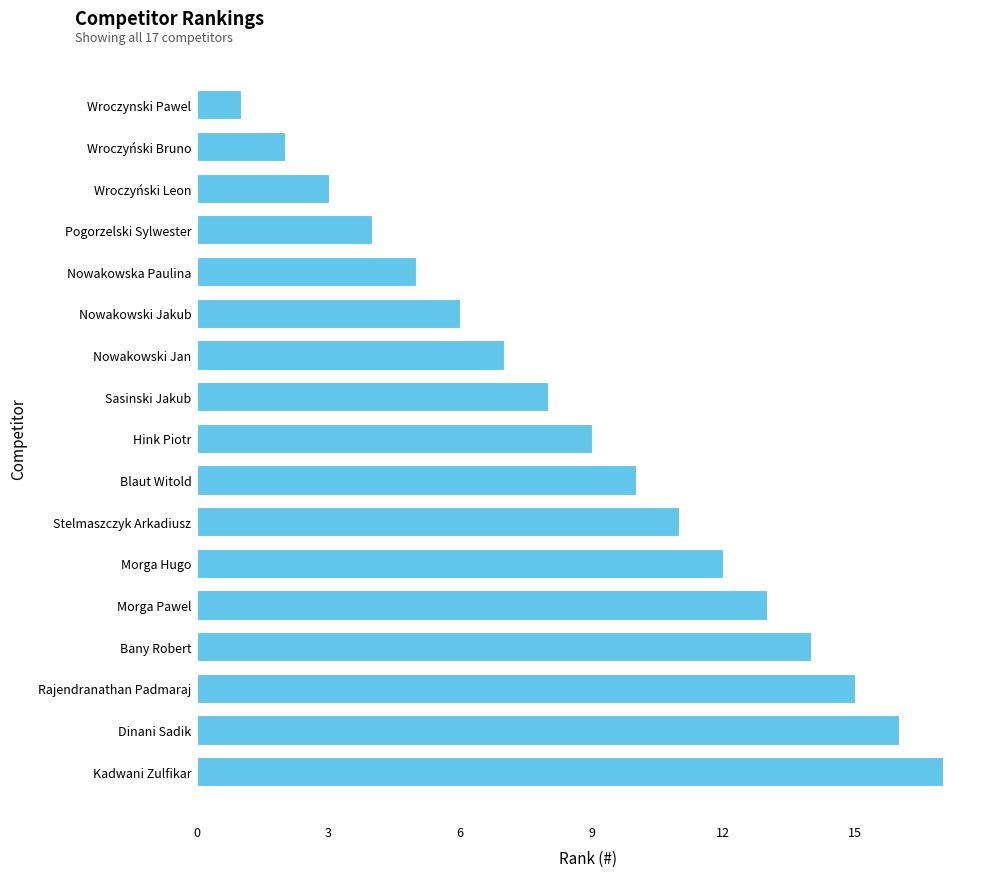

Reading bottom to top, what are all the values shown in this chart?

Kadwani Zulfikar=17	Dinani Sadik=16	Rajendranathan Padmaraj=15	Bany Robert=14	Morga Pawel=13	Morga Hugo=12	Stelmaszczyk Arkadiusz=11	Blaut Witold=10	Hink Piotr=9	Sasinski Jakub=8	Nowakowski Jan=7	Nowakowski Jakub=6	Nowakowska Paulina=5	Pogorzelski Sylwester=4	Wroczyński Leon=3	Wroczyński Bruno=2	Wroczynski Pawel=1